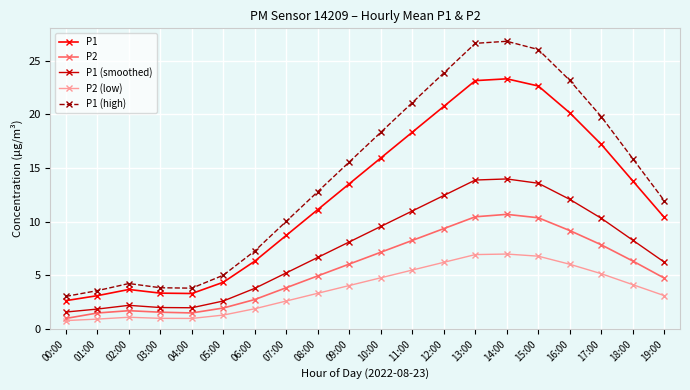

List the series in order of their overall mean, highest first.

P1 (high), P1, P1 (smoothed), P2, P2 (low)